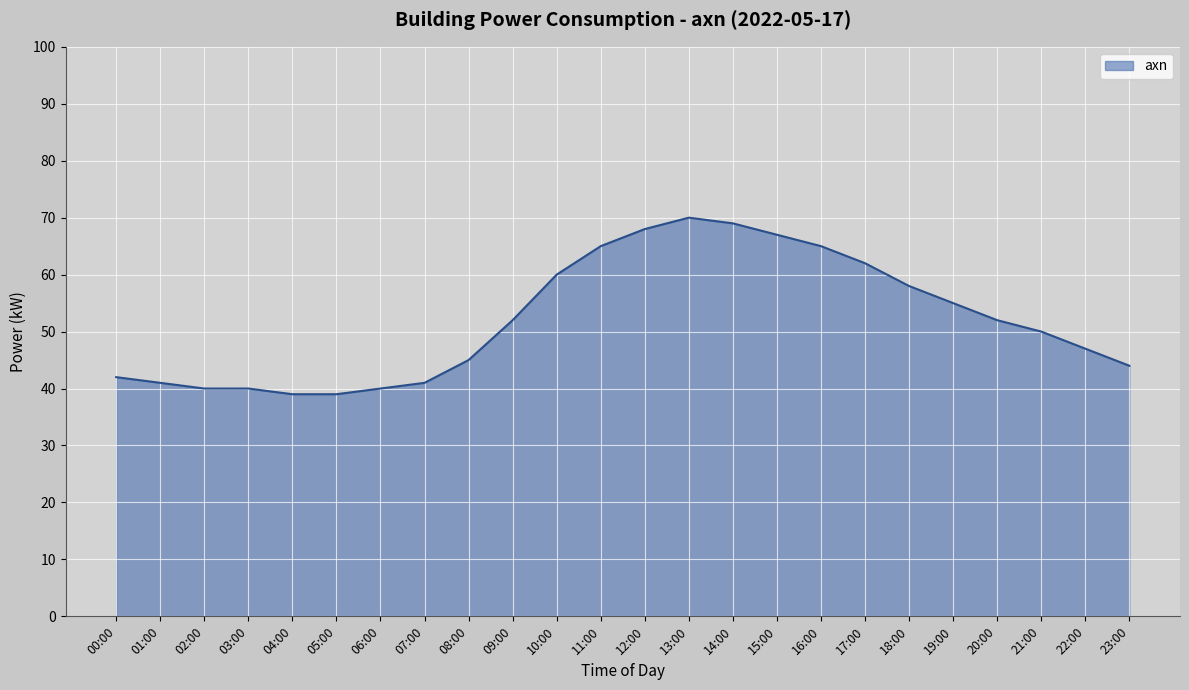

Reading left to right, transcribe all the data shown in this chart.

42	41	40	40	39	39	40	41	45	52	60	65	68	70	69	67	65	62	58	55	52	50	47	44